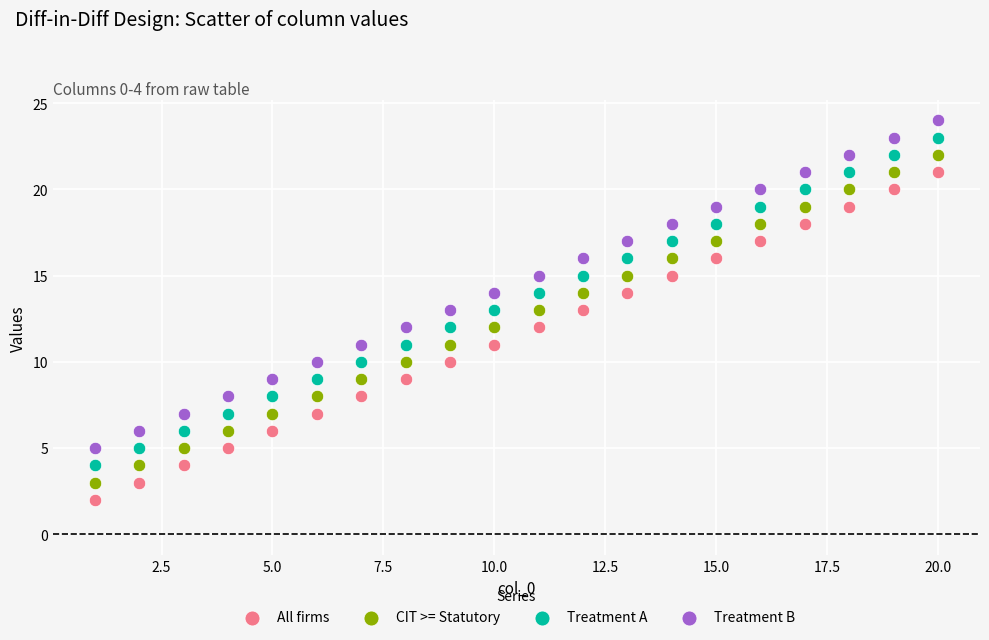

Which series contains the lowest Y value?

All firms